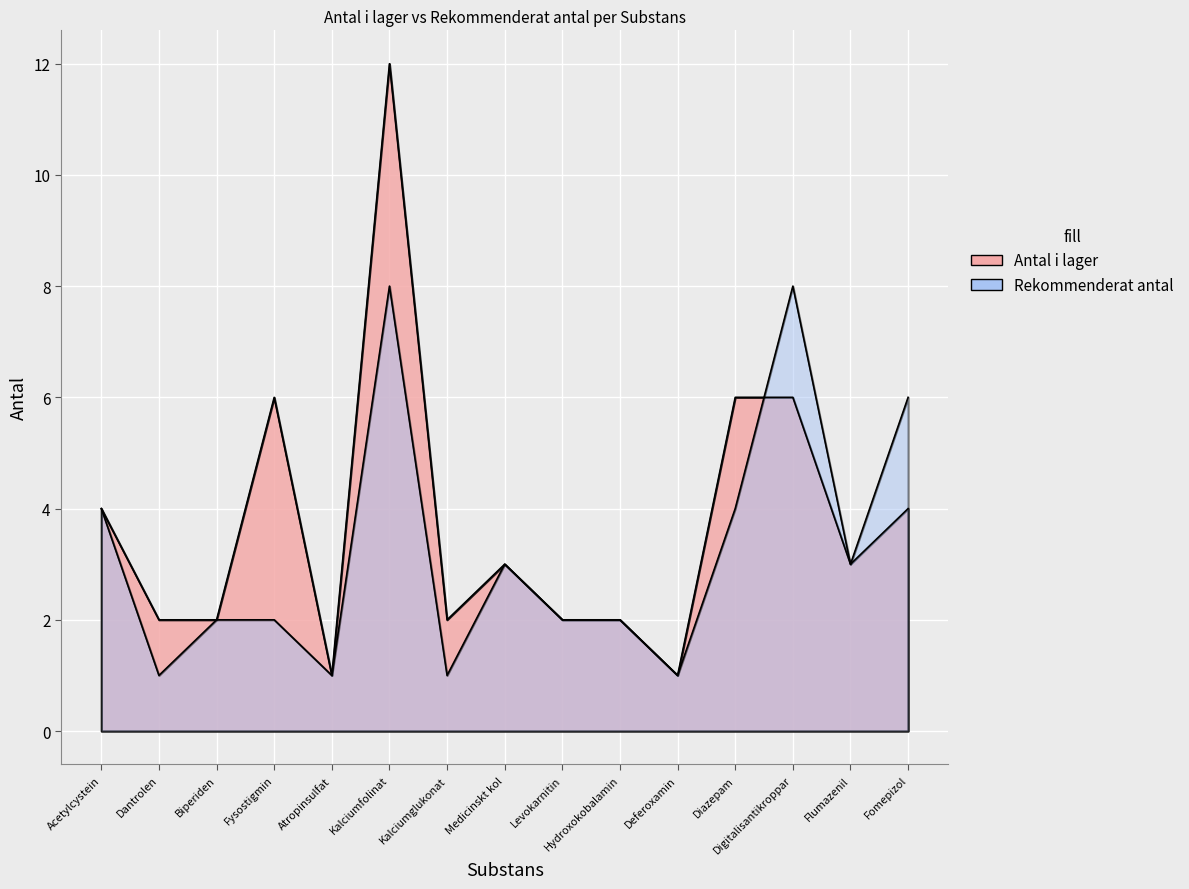

Reading left to right, list all the values displayed in this chart.

Antal i lager: 4	2	2	6	1	12	2	3	2	2	1	6	6	3	4
Rekommenderat antal: 4	1	2	2	1	8	1	3	2	2	1	4	8	3	6